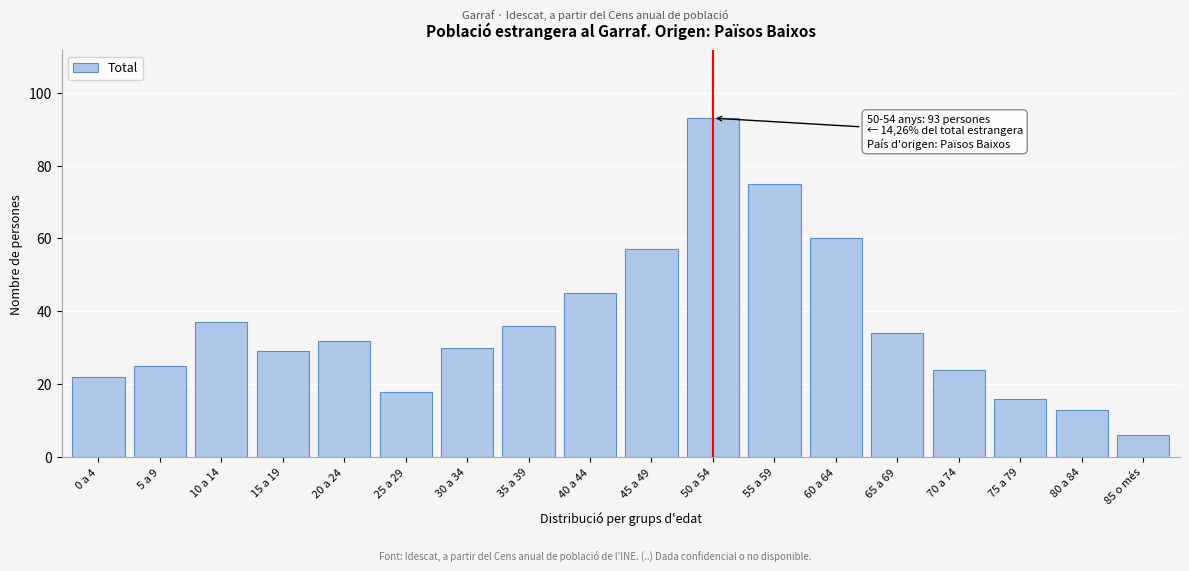

Reading left to right, list all the values displayed in this chart.

0 a 4=22	5 a 9=25	10 a 14=37	15 a 19=29	20 a 24=32	25 a 29=18	30 a 34=30	35 a 39=36	40 a 44=45	45 a 49=57	50 a 54=93	55 a 59=75	60 a 64=60	65 a 69=34	70 a 74=24	75 a 79=16	80 a 84=13	85 o més=6